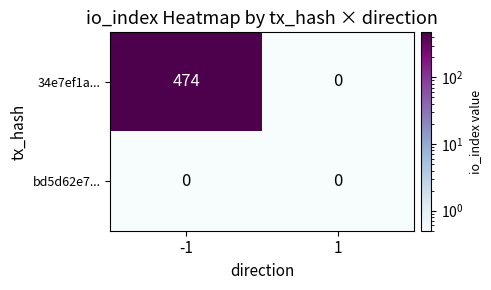

List the series in order of their overall mean, highest first.

34e7ef1a..., bd5d62e7...